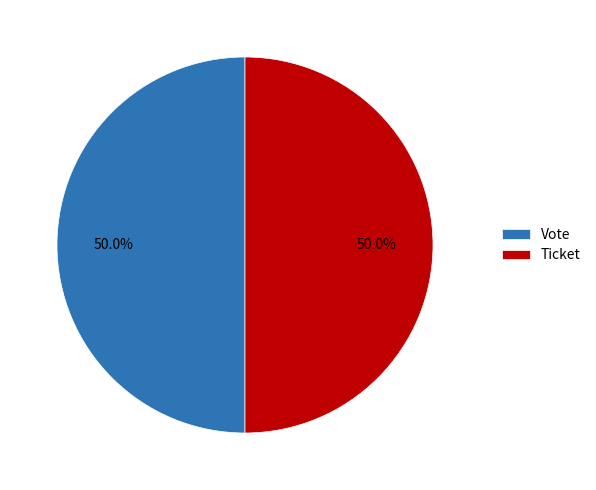

How much of the chart is everything except Vote?

50.0%